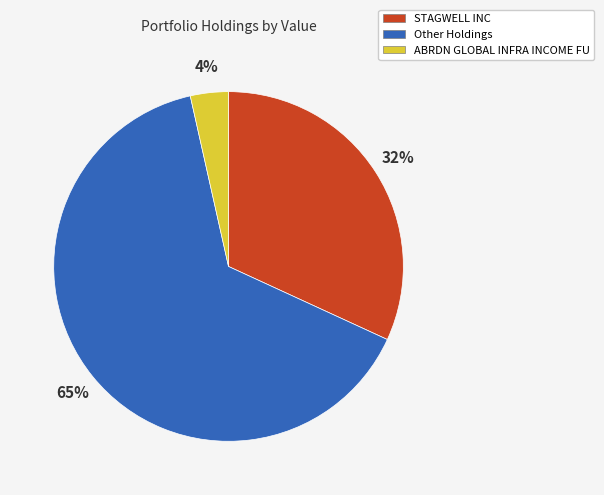

To the nearest percent, what is the average slice percentage?

33%